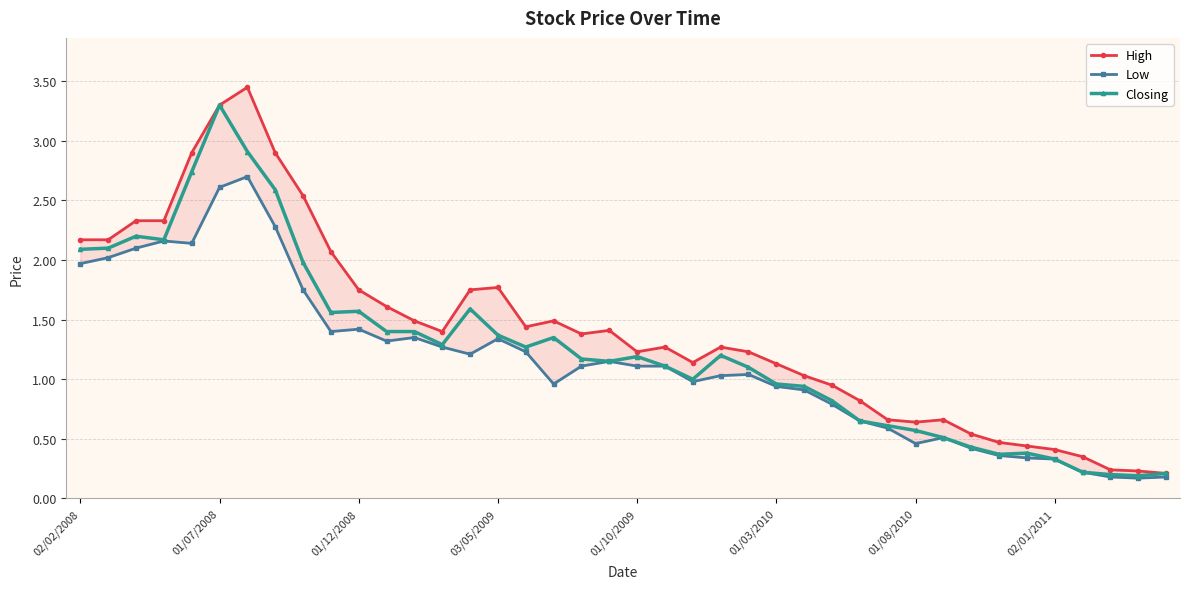

What is the difference between the second highest and minimum values in the Low series?

2.4